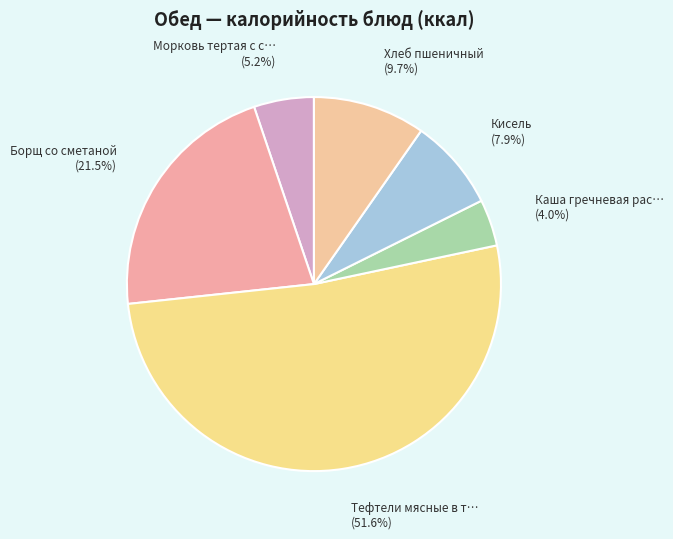

How many slices are in this pie chart?

6